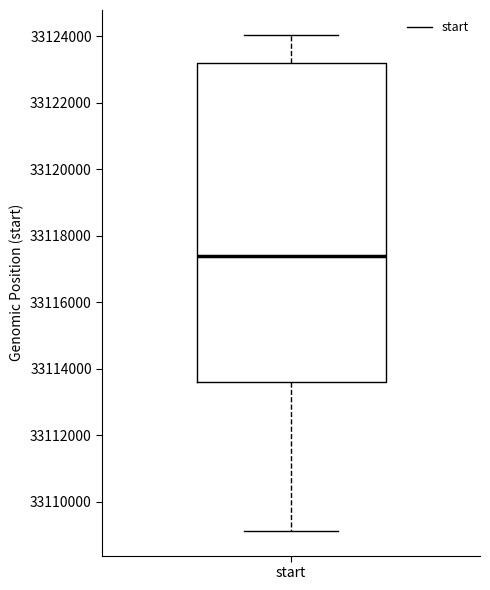

Read this box plot against the y-axis: the position of the median line, the range covered by the box, and the ends of both whiskers. The values are not printed on the chart, so give them approximately, as read against the axis.

median 33117400, box 33113600 to 33123200, whiskers 33109200 to 33124000